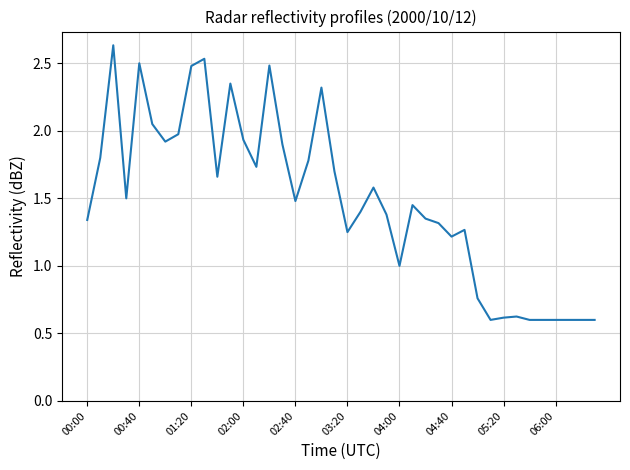

What is the smallest value displayed?

0.6